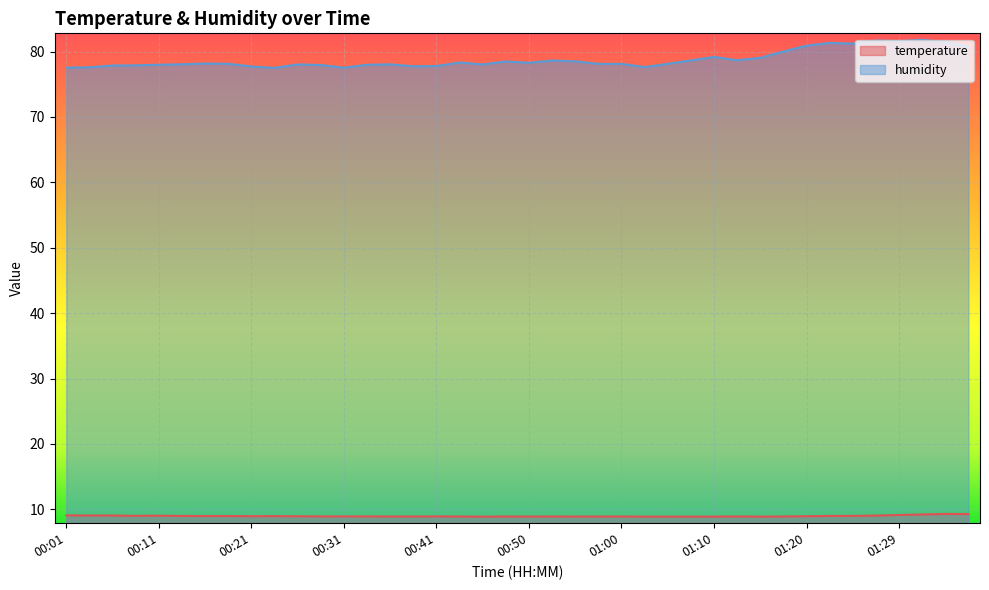

How many lines are shown in the chart?

2